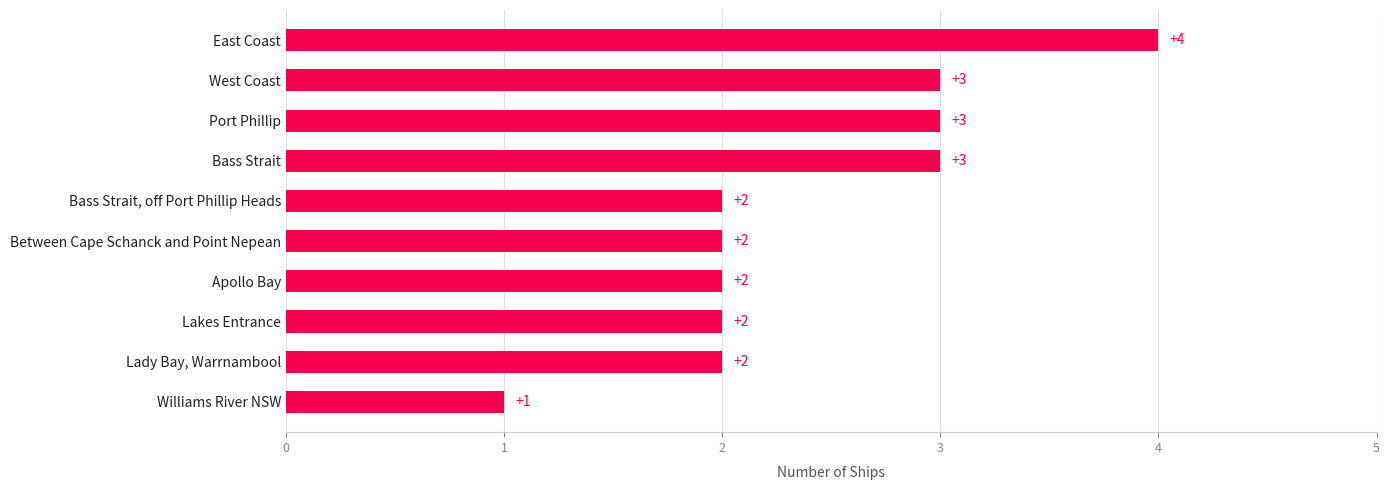

Between Bass Strait and Lady Bay, Warrnambool, which is larger?

Bass Strait